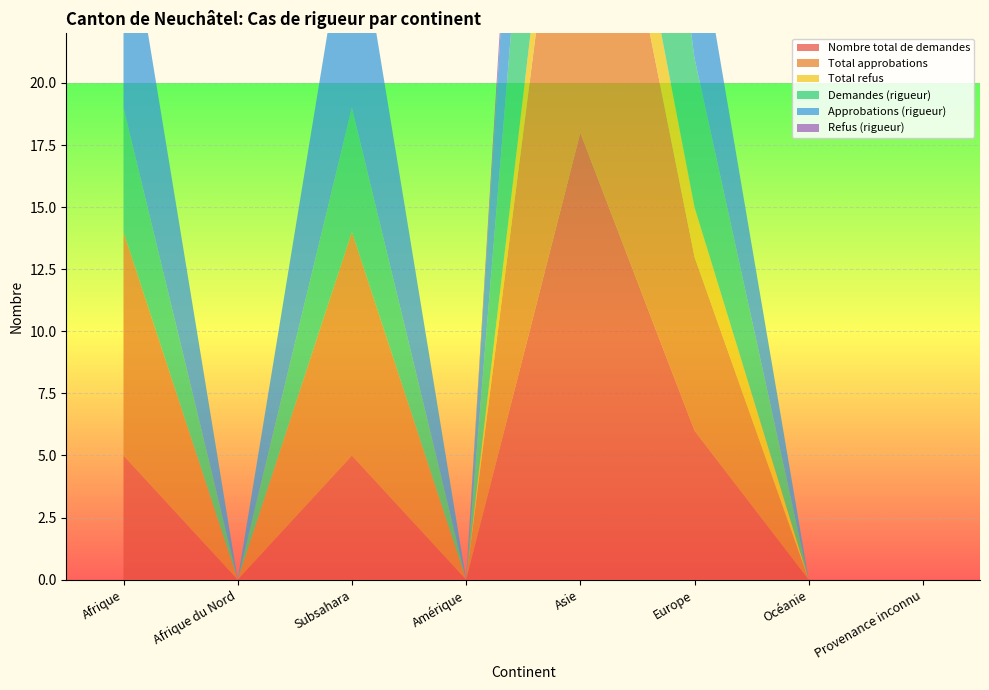

Reading right to left, what are all the values shown in this chart?

Nombre total de demandes: Provenance inconnu=0	Océanie=0	Europe=6	Asie=18	Amérique=0	Subsahara=5	Afrique du Nord=0	Afrique=5
Total approbations: Provenance inconnu=0	Océanie=0	Europe=7	Asie=18	Amérique=0	Subsahara=9	Afrique du Nord=0	Afrique=9
Total refus: Provenance inconnu=0	Océanie=0	Europe=2	Asie=3	Amérique=0	Subsahara=0	Afrique du Nord=0	Afrique=0
Demandes (rigueur): Provenance inconnu=0	Océanie=0	Europe=6	Asie=17	Amérique=0	Subsahara=5	Afrique du Nord=0	Afrique=5
Approbations (rigueur): Provenance inconnu=0	Océanie=0	Europe=6	Asie=17	Amérique=0	Subsahara=9	Afrique du Nord=0	Afrique=9
Refus (rigueur): Provenance inconnu=0	Océanie=0	Europe=0	Asie=2	Amérique=0	Subsahara=0	Afrique du Nord=0	Afrique=0